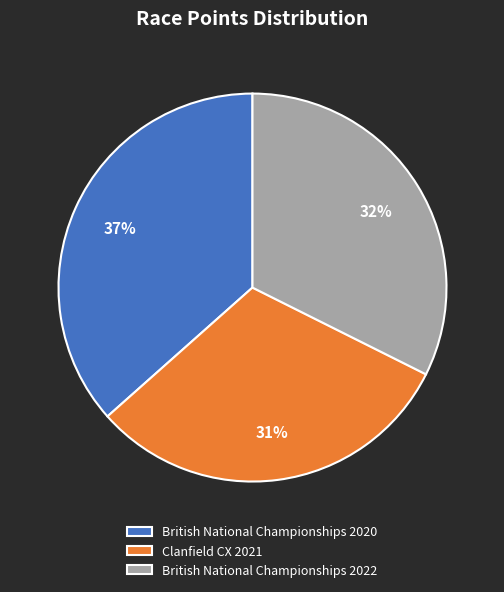

Which slice is the largest?

British National Championships 2020